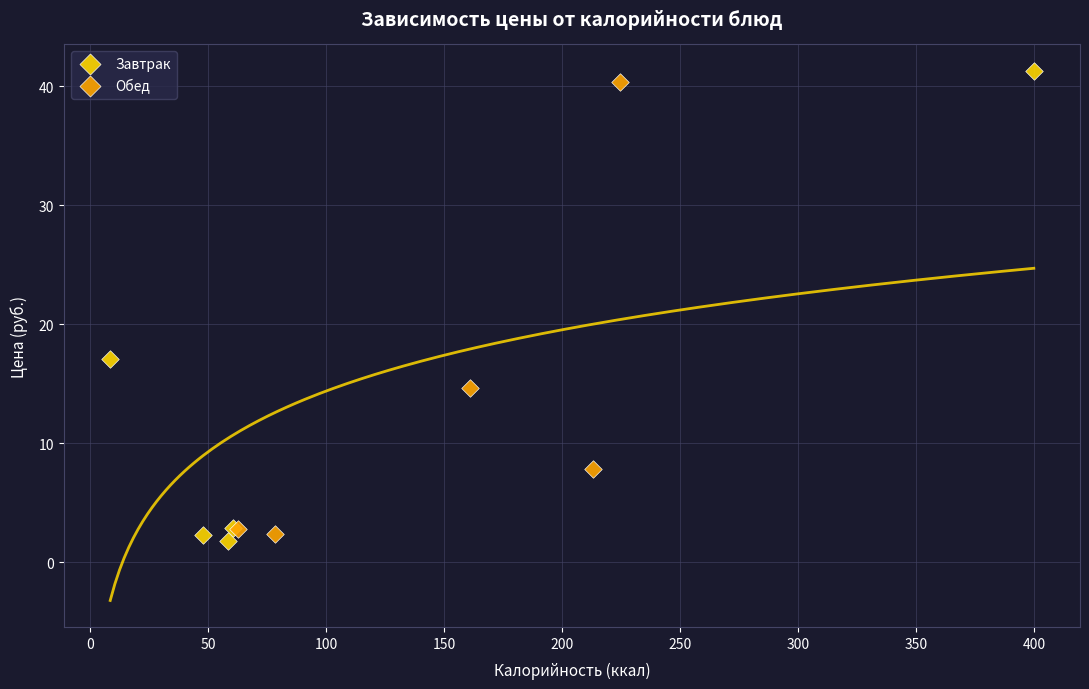

What are all the series names shown in the legend?

Завтрак, Обед